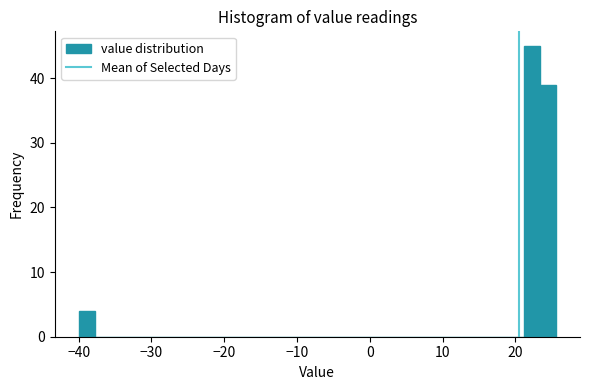

Around what value on the x-axis is the tallest bar? Give the approximate position of its centre, as read against the axis.

22